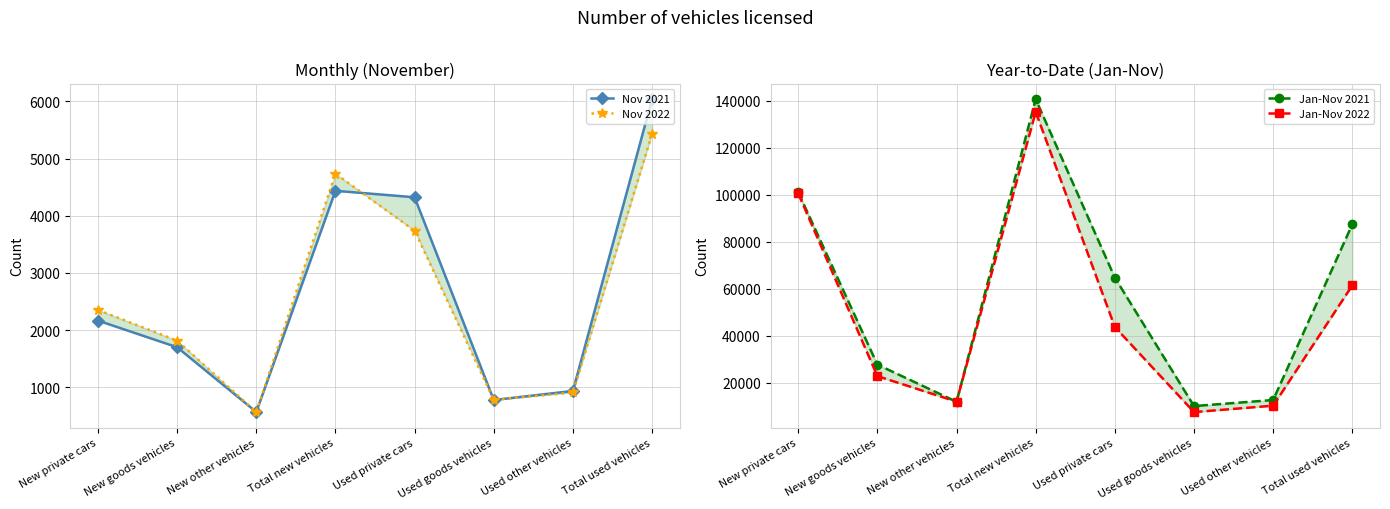

Reading right to left, list all the values displayed in this chart.

Nov 2021: Total used vehicles=6039	Used other vehicles=937	Used goods vehicles=778	Used private cars=4324	Total new vehicles=4437	New other vehicles=569	New goods vehicles=1701	New private cars=2167
Nov 2022: Total used vehicles=5432	Used other vehicles=910	Used goods vehicles=783	Used private cars=3739	Total new vehicles=4737	New other vehicles=567	New goods vehicles=1817	New private cars=2353
Jan-Nov 2021: Total used vehicles=87339	Used other vehicles=12631	Used goods vehicles=10051	Used private cars=64657	Total new vehicles=140588	New other vehicles=11877	New goods vehicles=27690	New private cars=101021
Jan-Nov 2022: Total used vehicles=61384	Used other vehicles=10213	Used goods vehicles=7490	Used private cars=43681	Total new vehicles=135208	New other vehicles=11929	New goods vehicles=22796	New private cars=100483